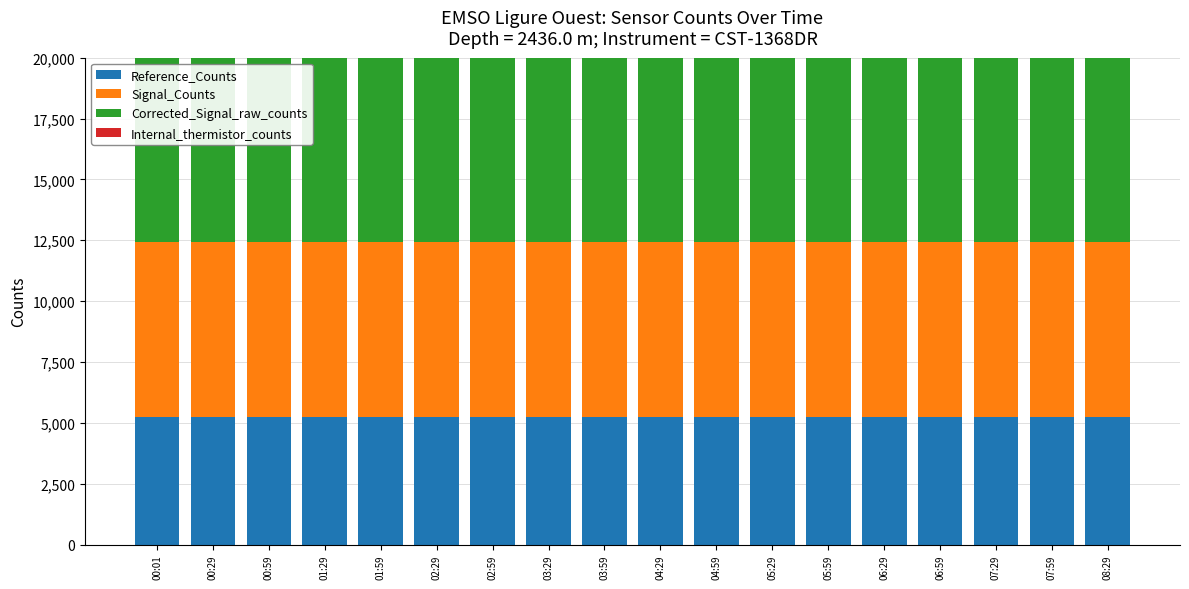

What is the highest value of the Corrected_Signal_raw_counts series?

14685